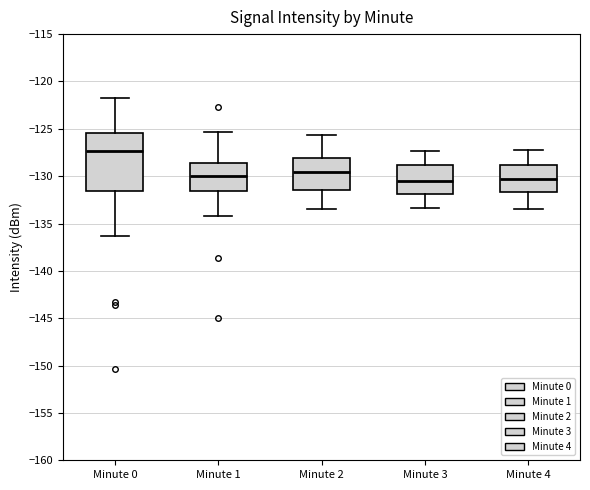

Where does the upper whisker of the box for Minute 1 end on the y-axis? The values are not printed on the chart, so give them approximately, as read against the axis.

-125.5